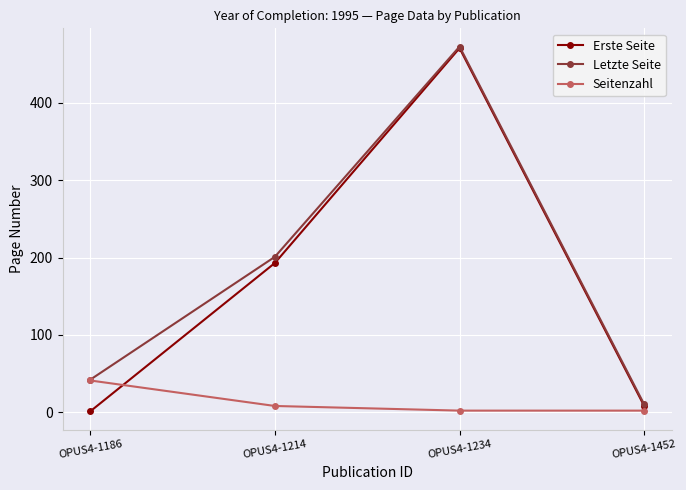

How many data points in Erste Seite are less than 193?

2